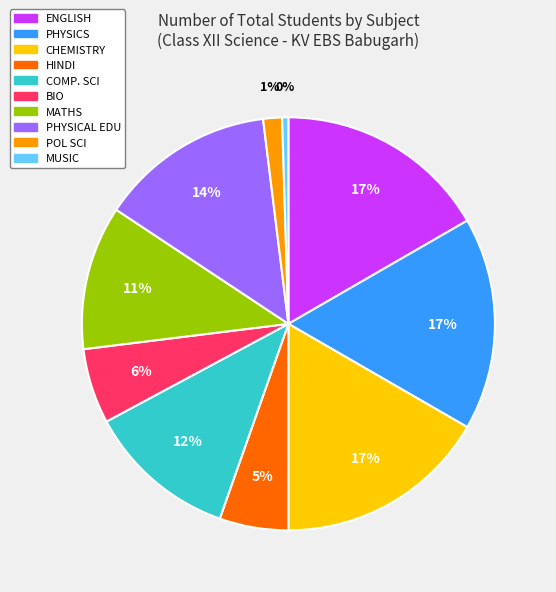

True or false: PHYSICAL EDU accounts for 1% of the total.

False